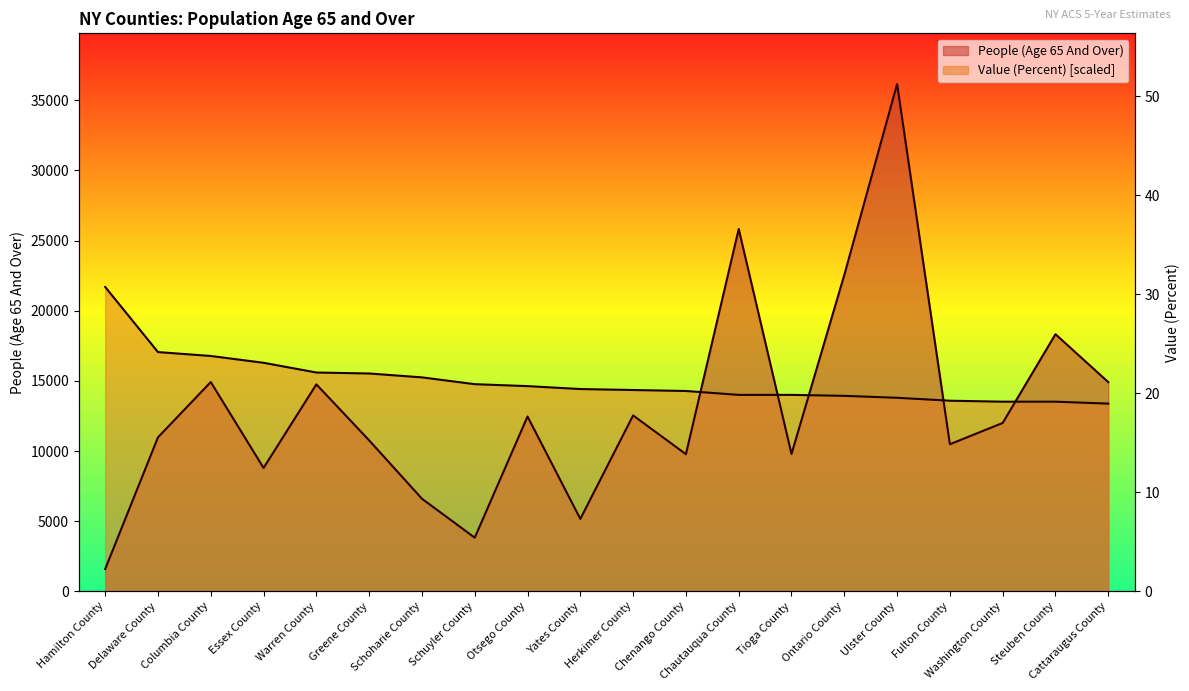

Which series has the largest total across all categories?

Value (Percent)